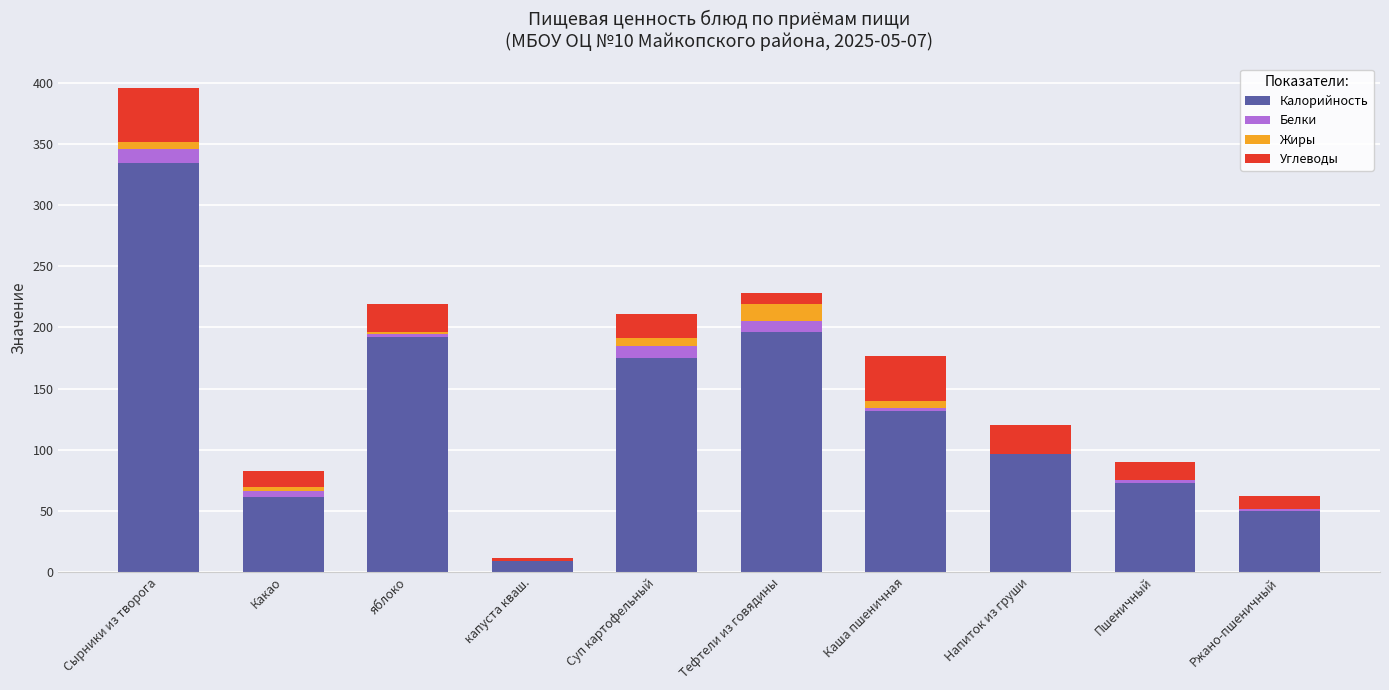

True or false: Калорийность has a value of 72.6 at Пшеничный.

True